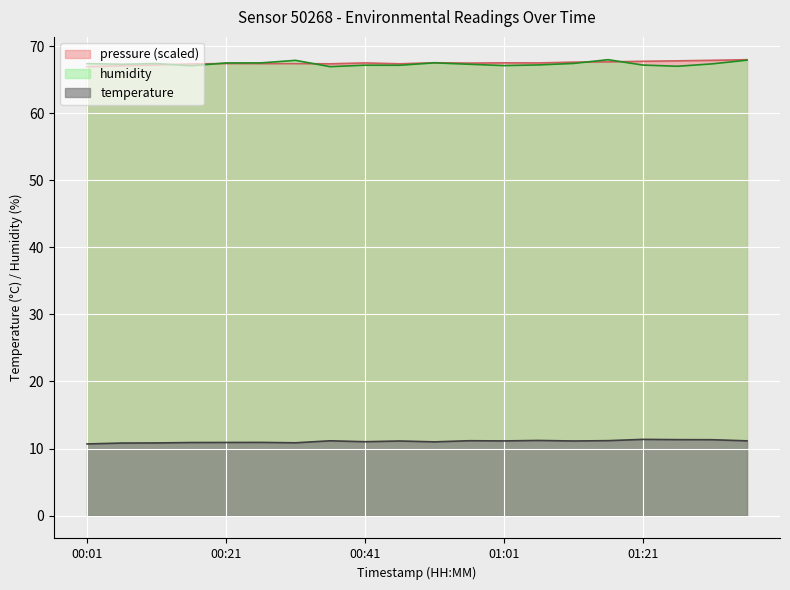

In temperature, how many points are higher than both neighbors (excluding endpoints)?

6